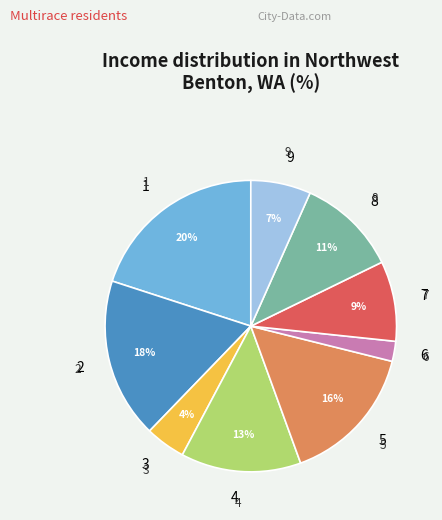

Rank the categories by value from lowest to highest.

6, 3, 9, 7, 8, 4, 5, 2, 1